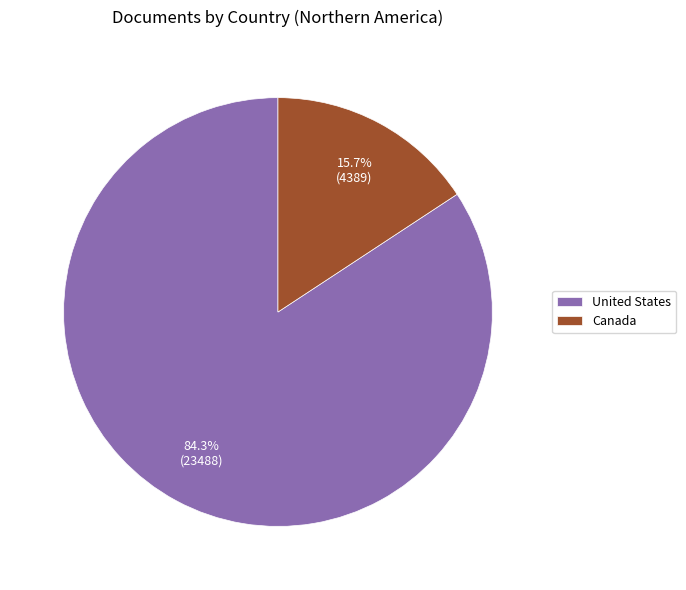

Which slice is the largest?

United States